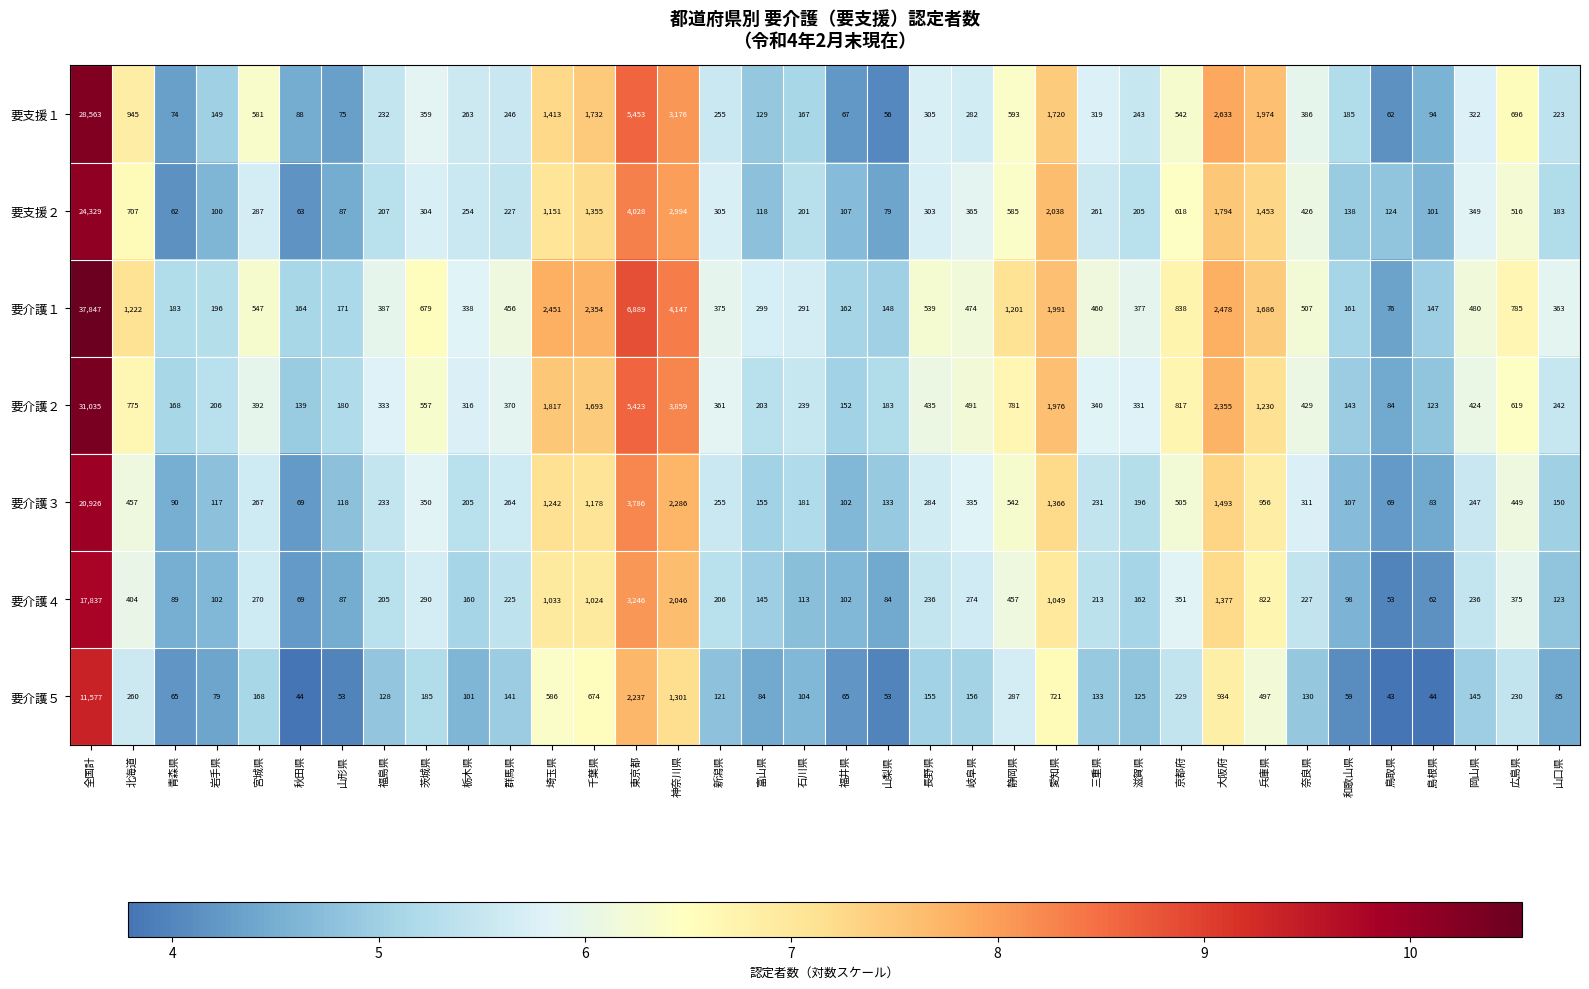

What is the minimum value shown in the chart?

43